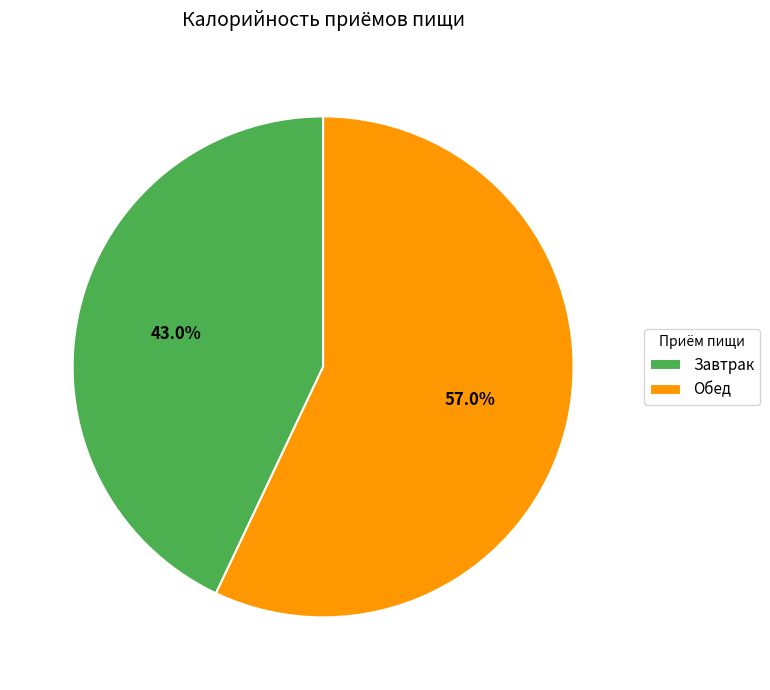

What portion of the pie excludes Завтрак?

57.0%